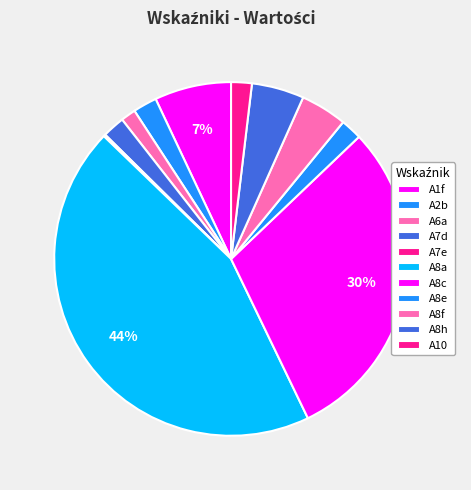

Do A8e and A10 together represent more than half of the pie?

No